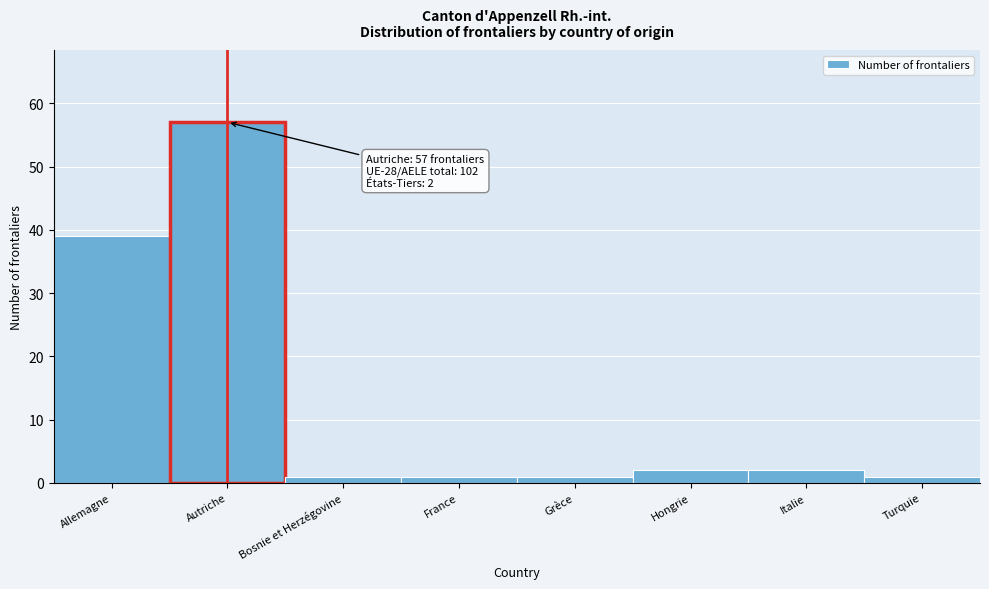

Reading right to left, list all the values displayed in this chart.

1	2	2	1	1	1	57	39